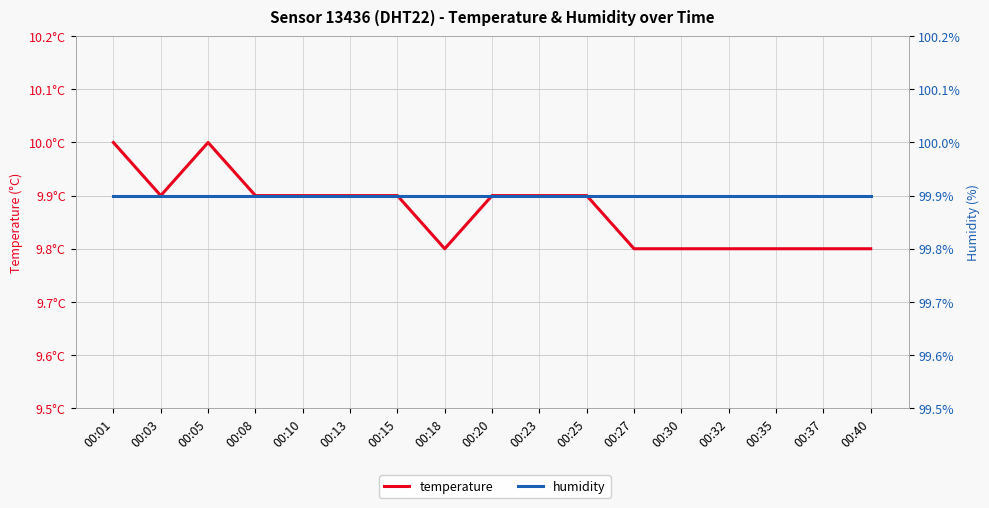

True or false: humidity and temperature intersect in this chart.

False